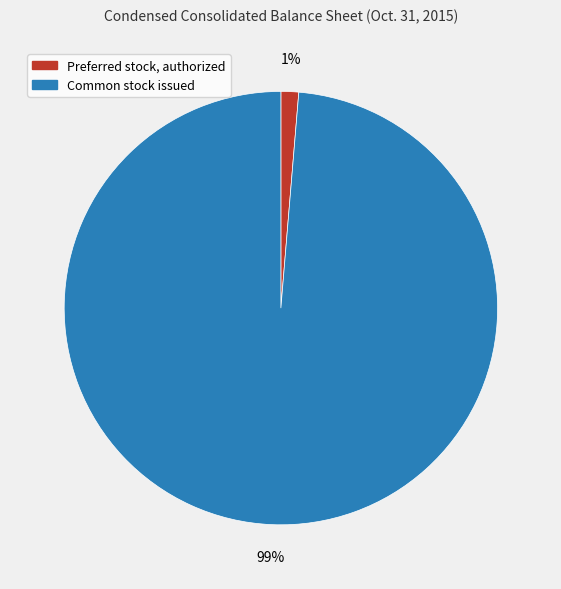

To the nearest percent, what is the combined percentage of Common stock issued and Preferred stock, authorized?

100%